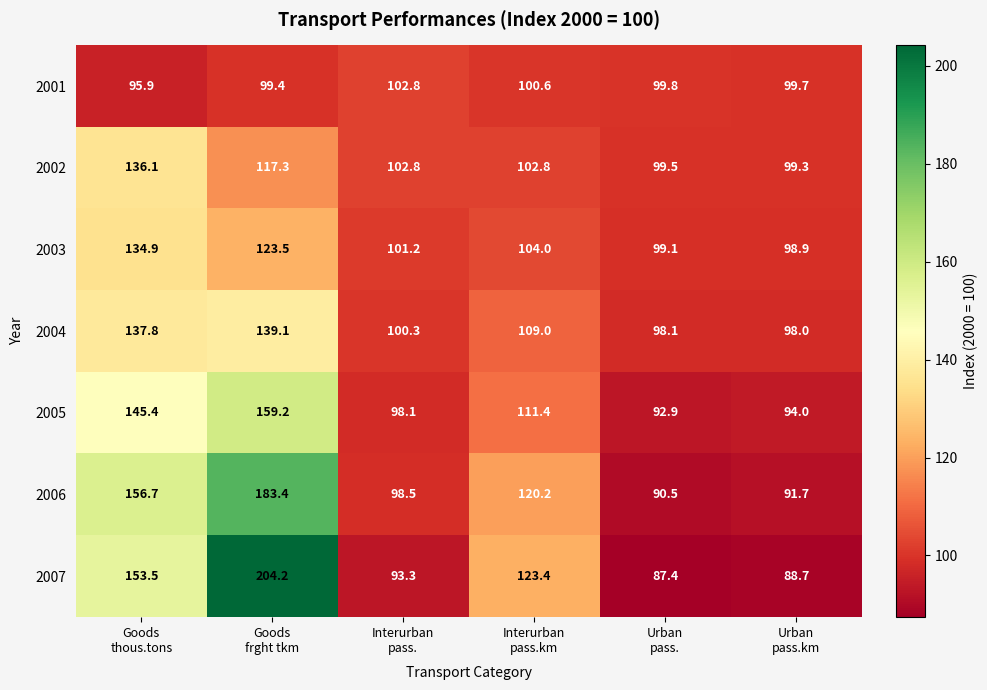

What is the minimum value for 2006?

90.5